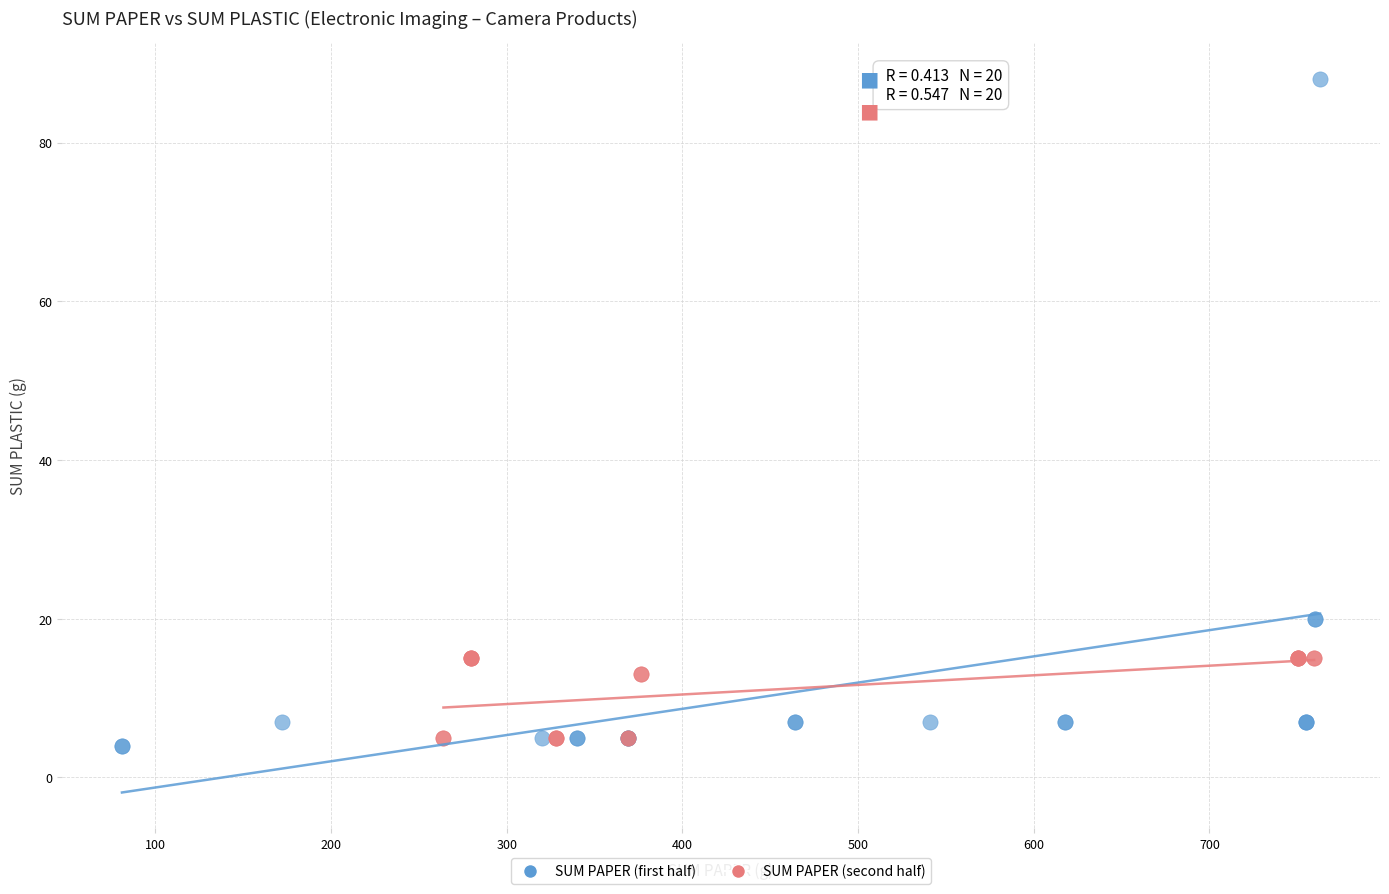

Which series has the widest spread of Y values?

SUM PAPER (first half)